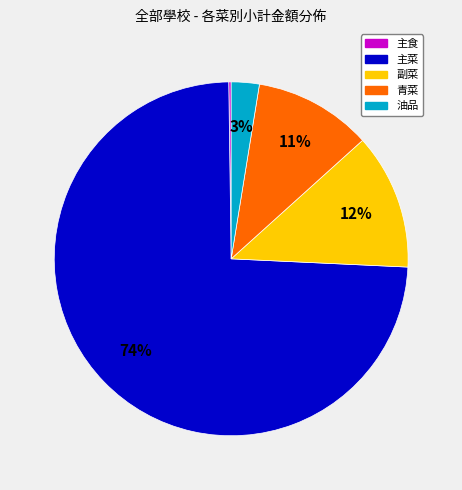

Combined, do 青菜 and 副菜 account for over 50%?

No